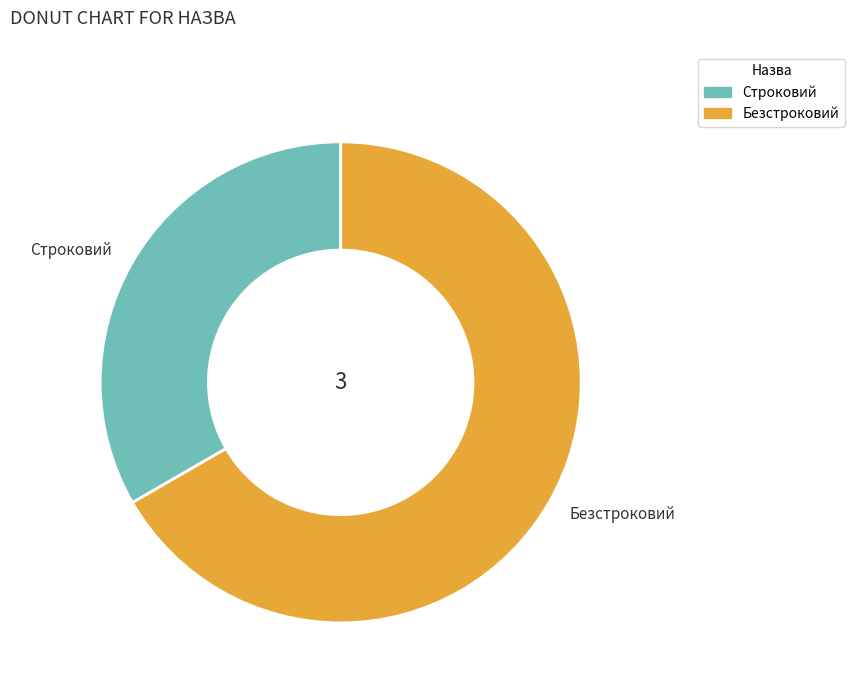

Which has a higher value, Строковий or Безстроковий?

Безстроковий